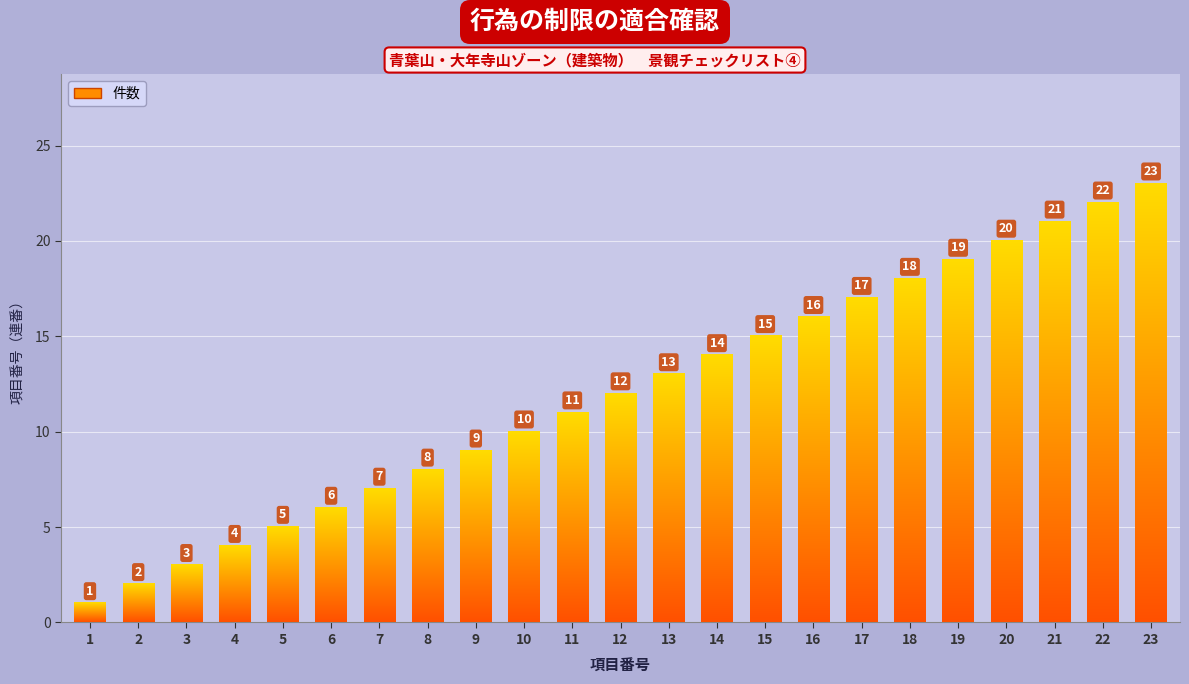

Where is the data nearest to the value 12?

12